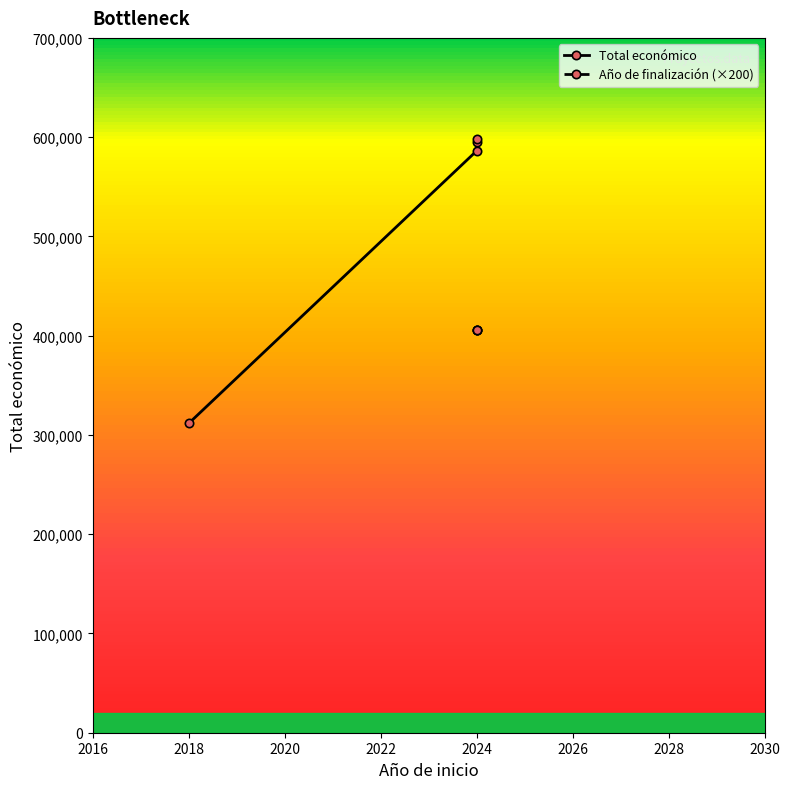

Which series changed the most between 2018 and 2020?

Total económico